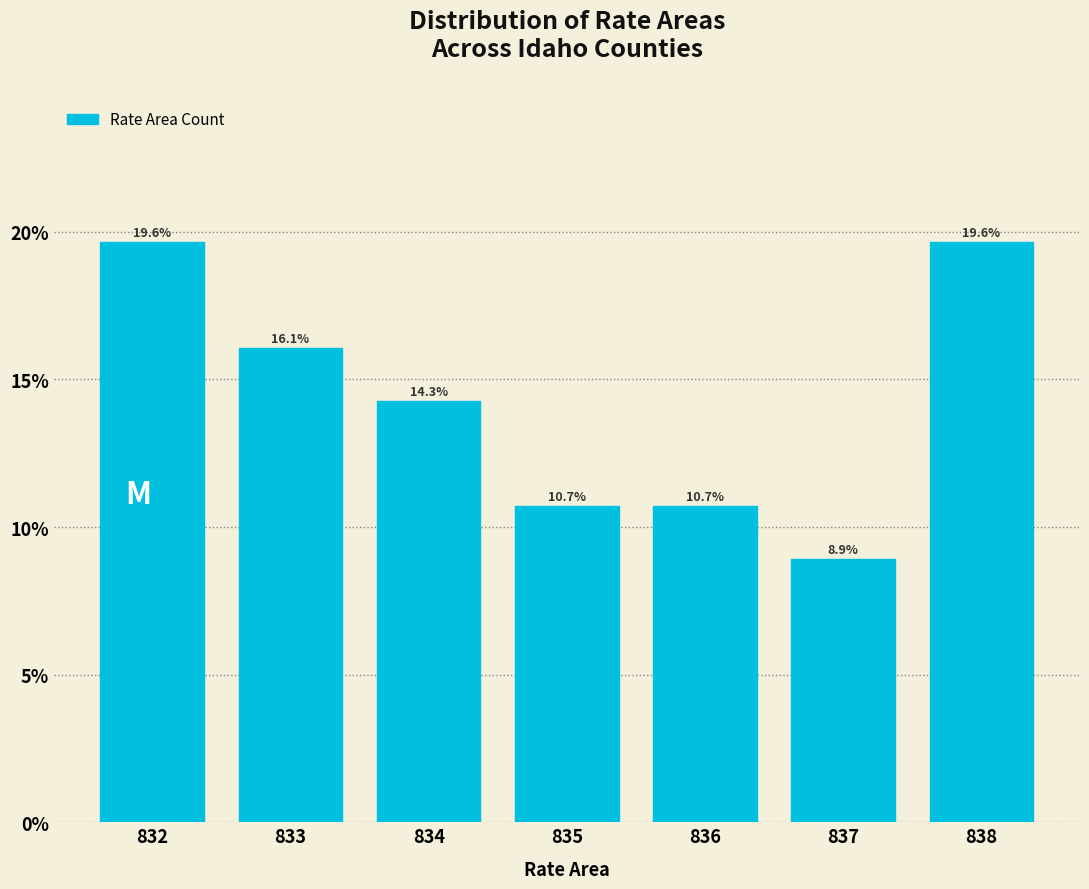

Reading right to left, what are all the values shown in this chart?

838=19.6	837=8.9	836=10.7	835=10.7	834=14.3	833=16.1	832=19.6